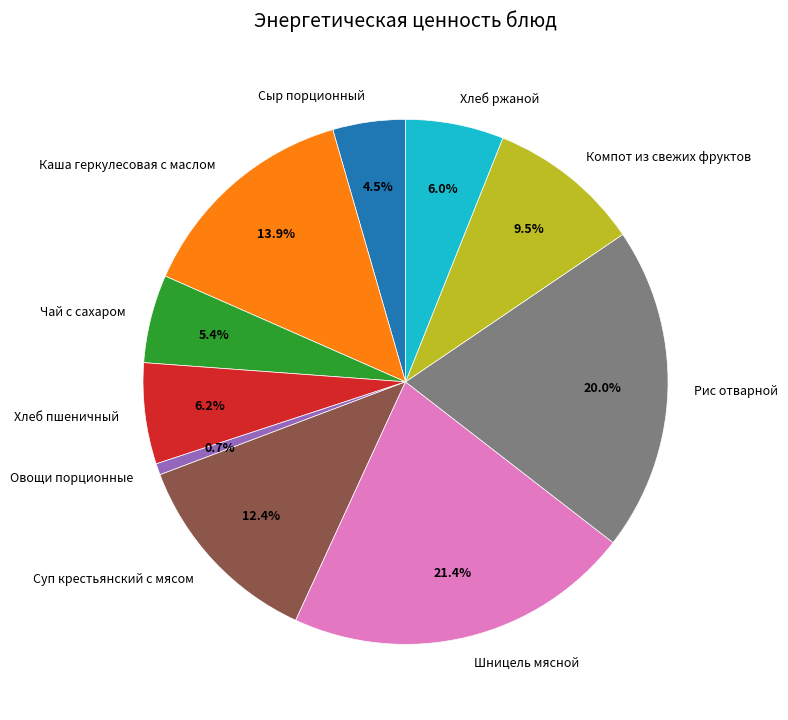

Is there a majority slice in this chart?

No